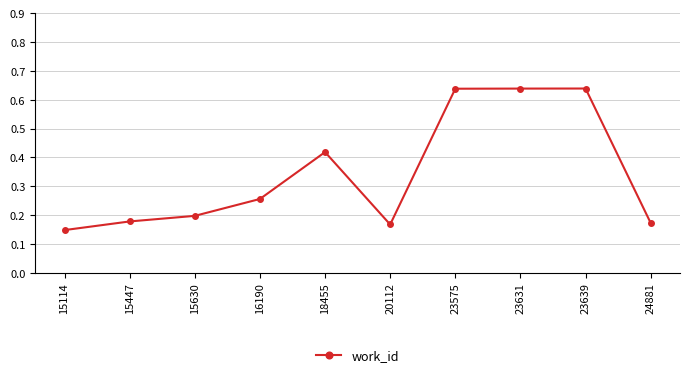

At which category does the data reach its first local valley?

20112